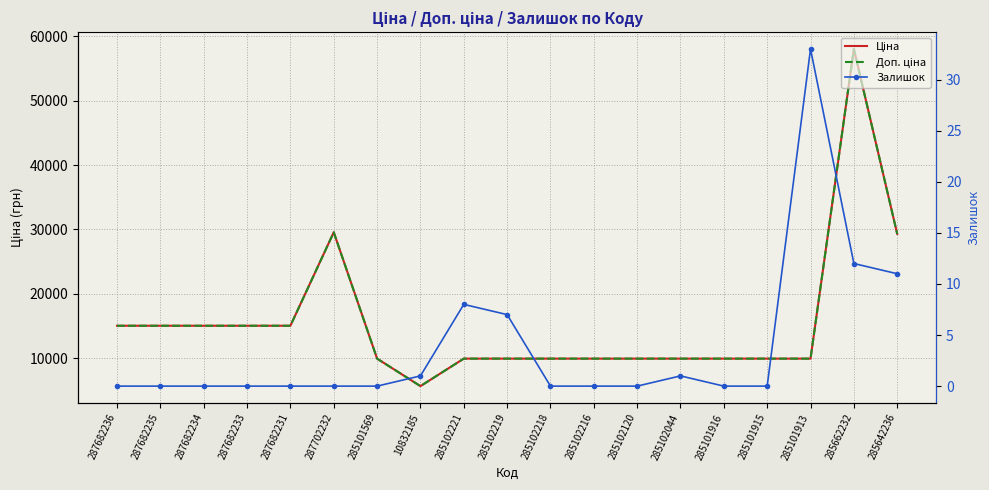

In Доп. ціна, how many points are higher than both neighbors (excluding endpoints)?

2